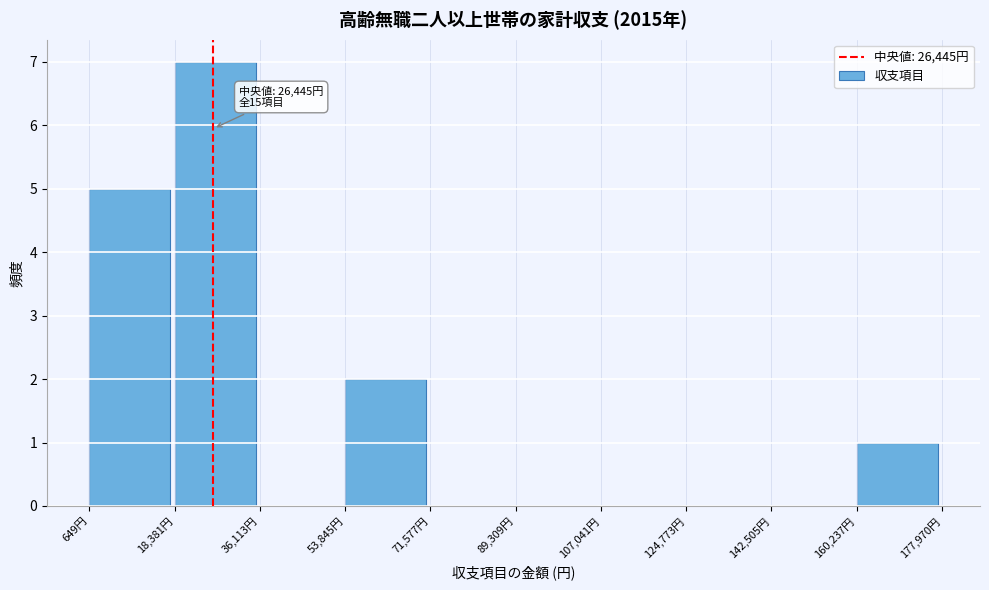

Which range on the x-axis has the tallest bar?

18000 to 36000